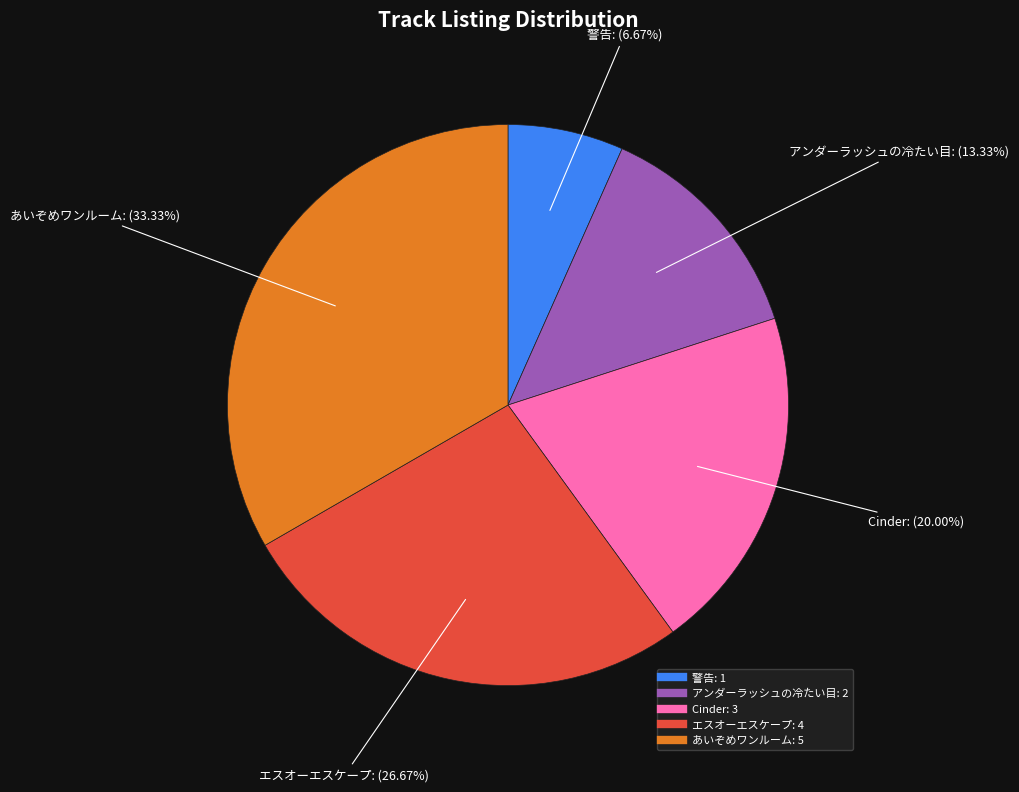

Approximately how many times larger is the value at アンダーラッシュの冷たい目 compared to Cinder?

0.7